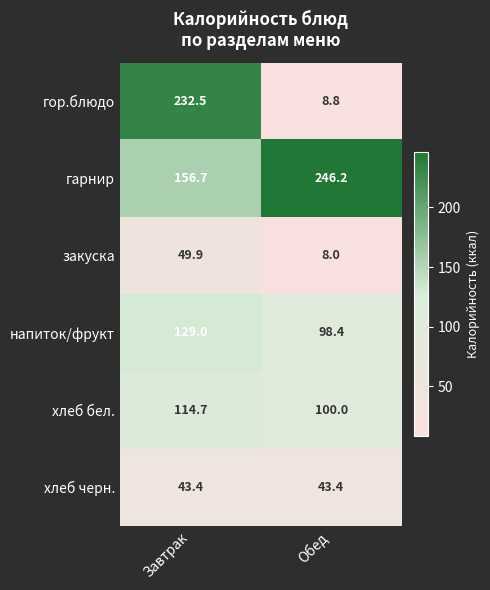

What is the sum of the хлеб черн. values at Обед and Завтрак?

86.8